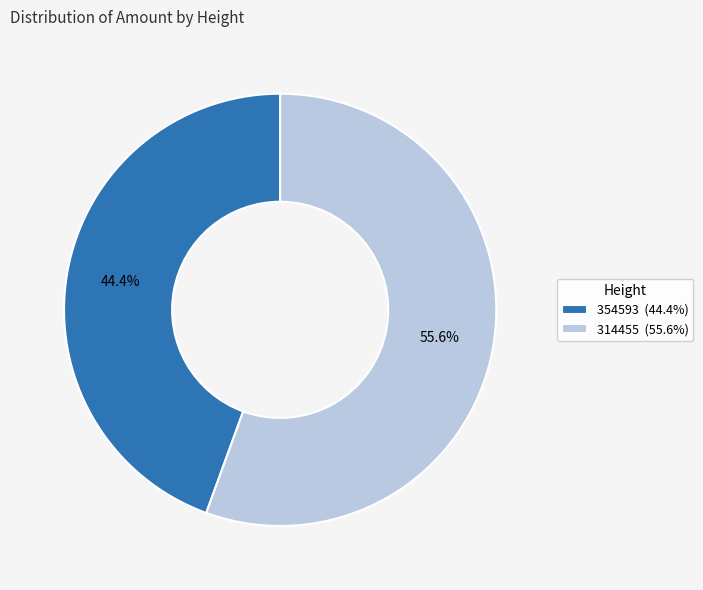

Which category has the biggest portion of the pie?

314455